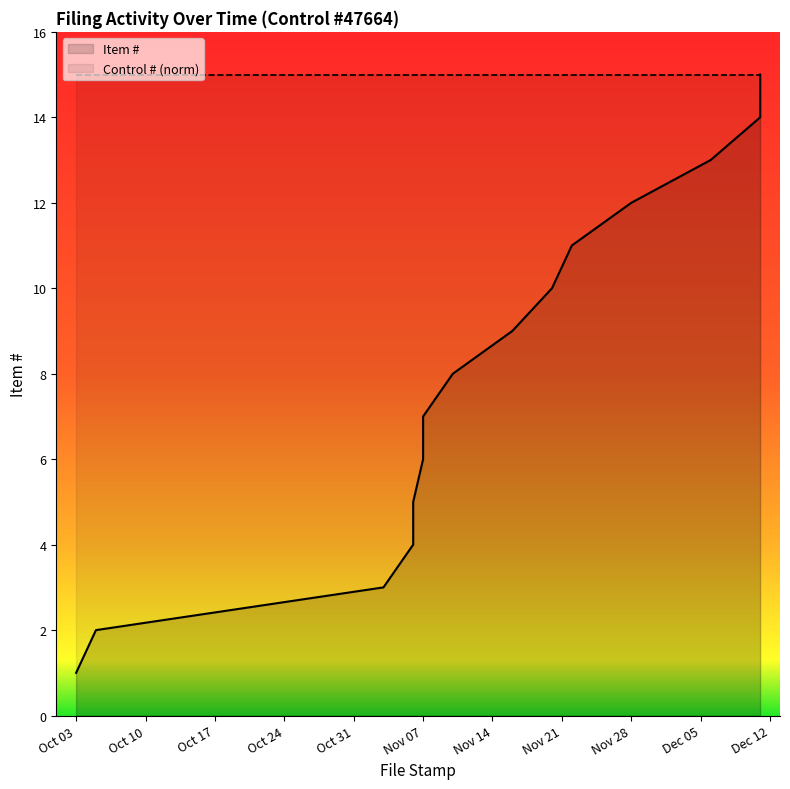

The chart shows a value of 11 at 2017-11-22. True or false?

True